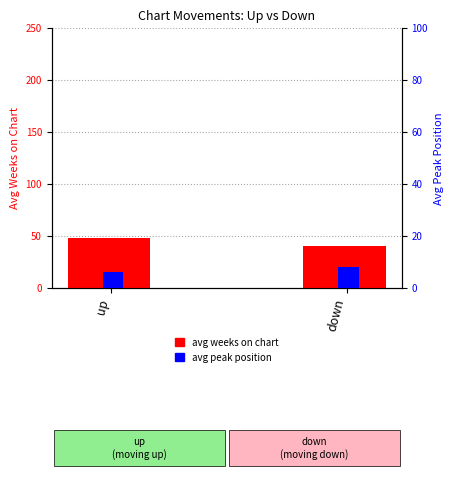

What is the label of the 1st bar from the right?

down